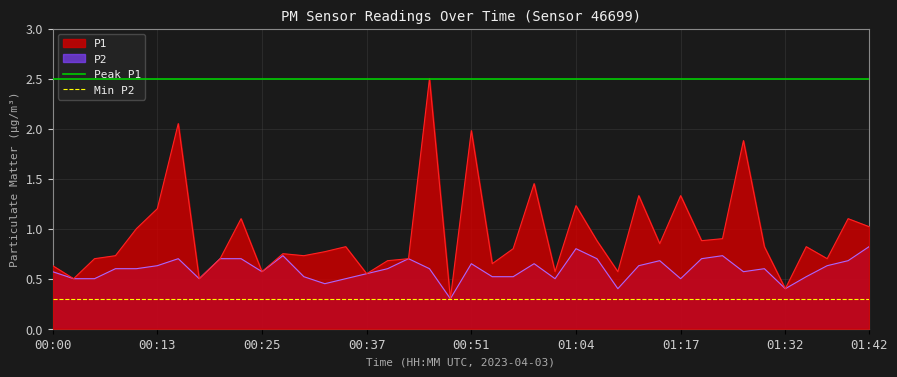

True or false: P1 has a value of 0.8 at 00:37.

False